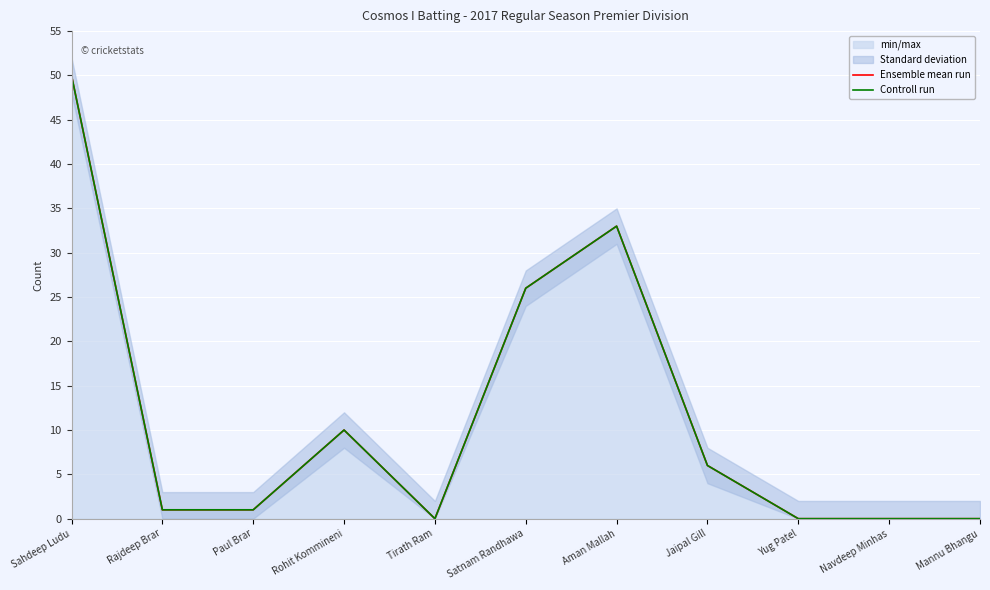

Between Paul Brar and Aman Mallah, which series saw the biggest shift?

Ensemble mean run